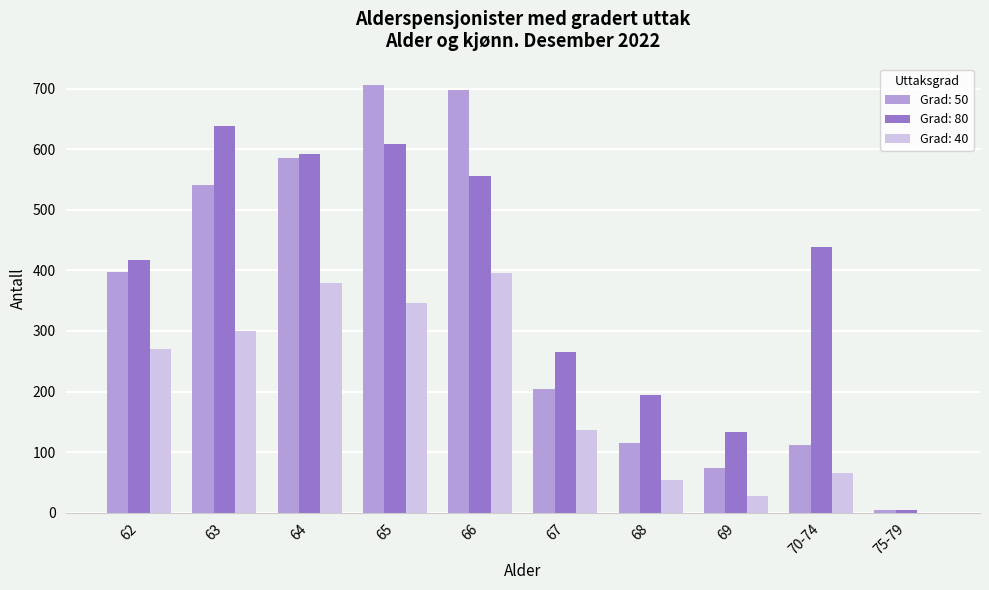

Which series has the largest total across all categories?

Grad: 80